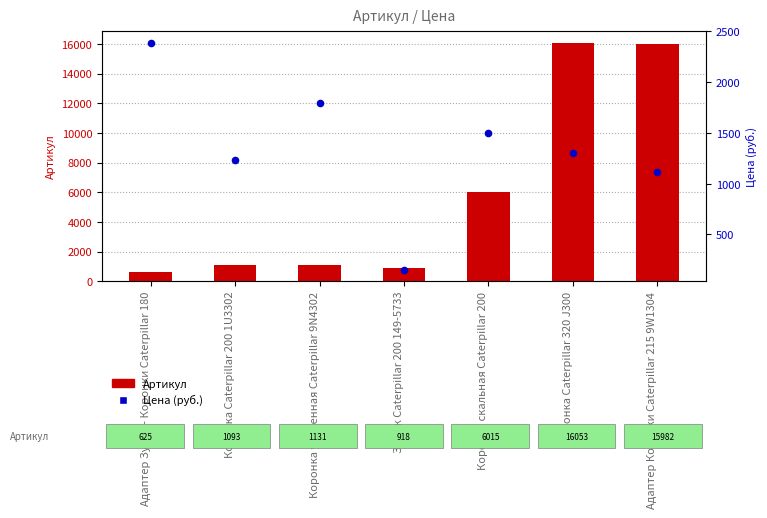

Which series contains the lowest Y value?

Цена (руб.)